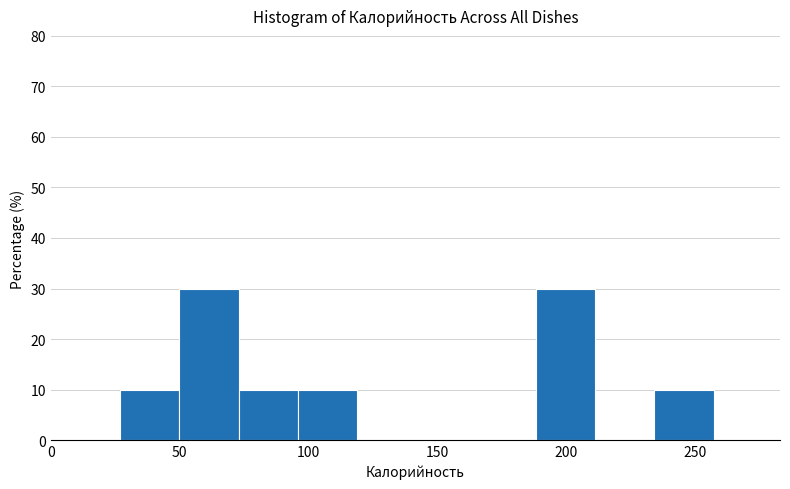

Reading left to right, transcribe this chart: for each bar, give the range it covers on the x-axis and its height. Neither the bar edges nor the heights are printed on the chart, so give them approximately, as read against the axes.

25 to 50: 10
50 to 75: 30
75 to 95: 10
95 to 120: 10
120 to 140: 0
140 to 165: 0
165 to 190: 0
190 to 210: 30
210 to 235: 0
235 to 255: 10